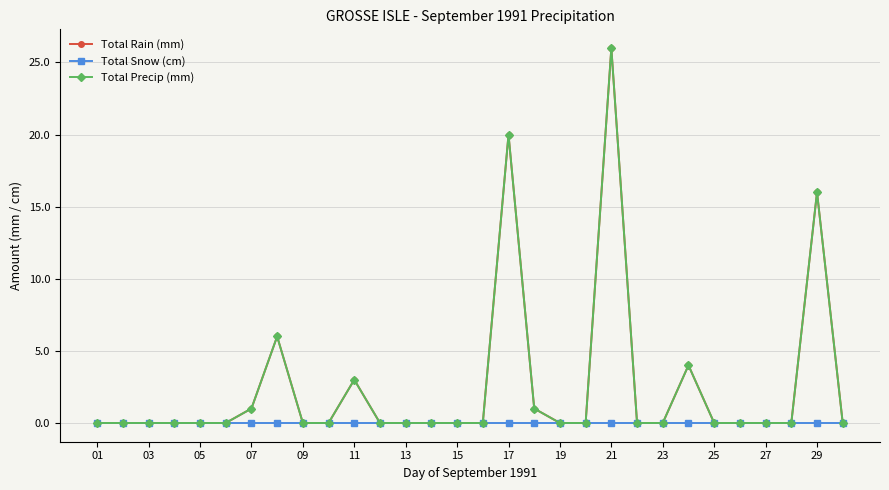

Does the chart have visible grid lines?

Yes